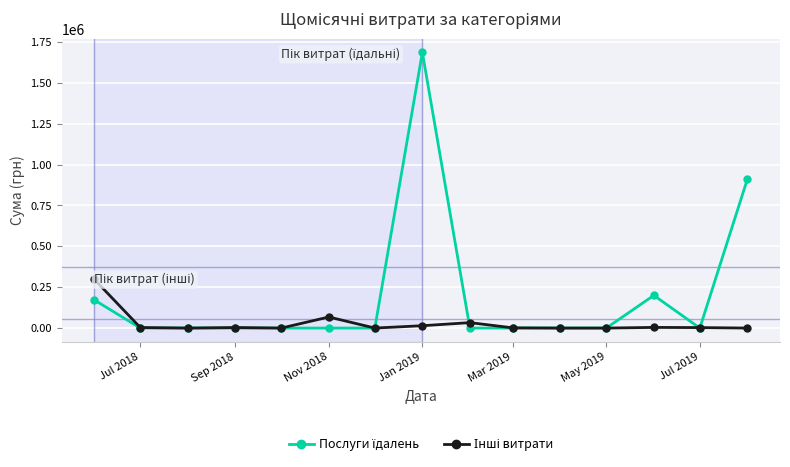

What is the greatest value displayed?

1685843.0